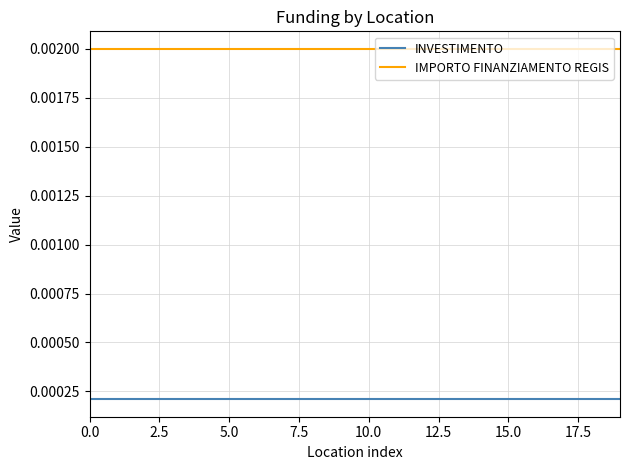

Which series has the largest total across all categories?

IMPORTO FINANZIAMENTO REGIS